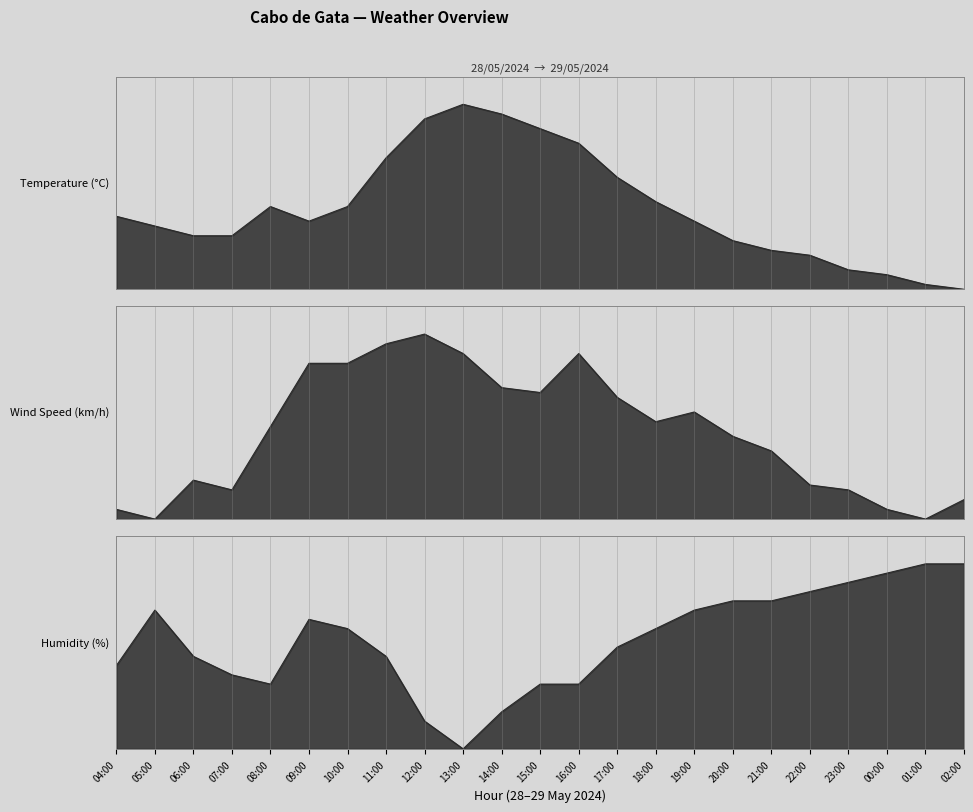

Does the chart display data point markers on the line(s)?

No